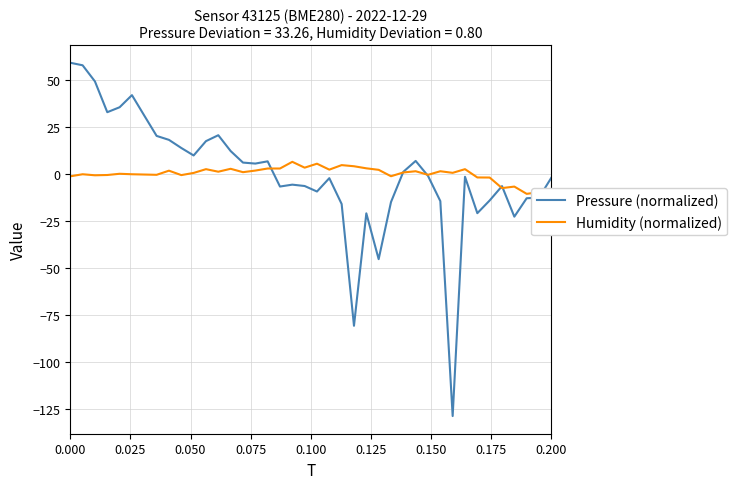

Which series has the largest range (max minus min)?

Pressure (normalized)